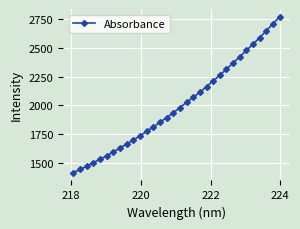

What is the value of the 12th point from the left?

1771.8